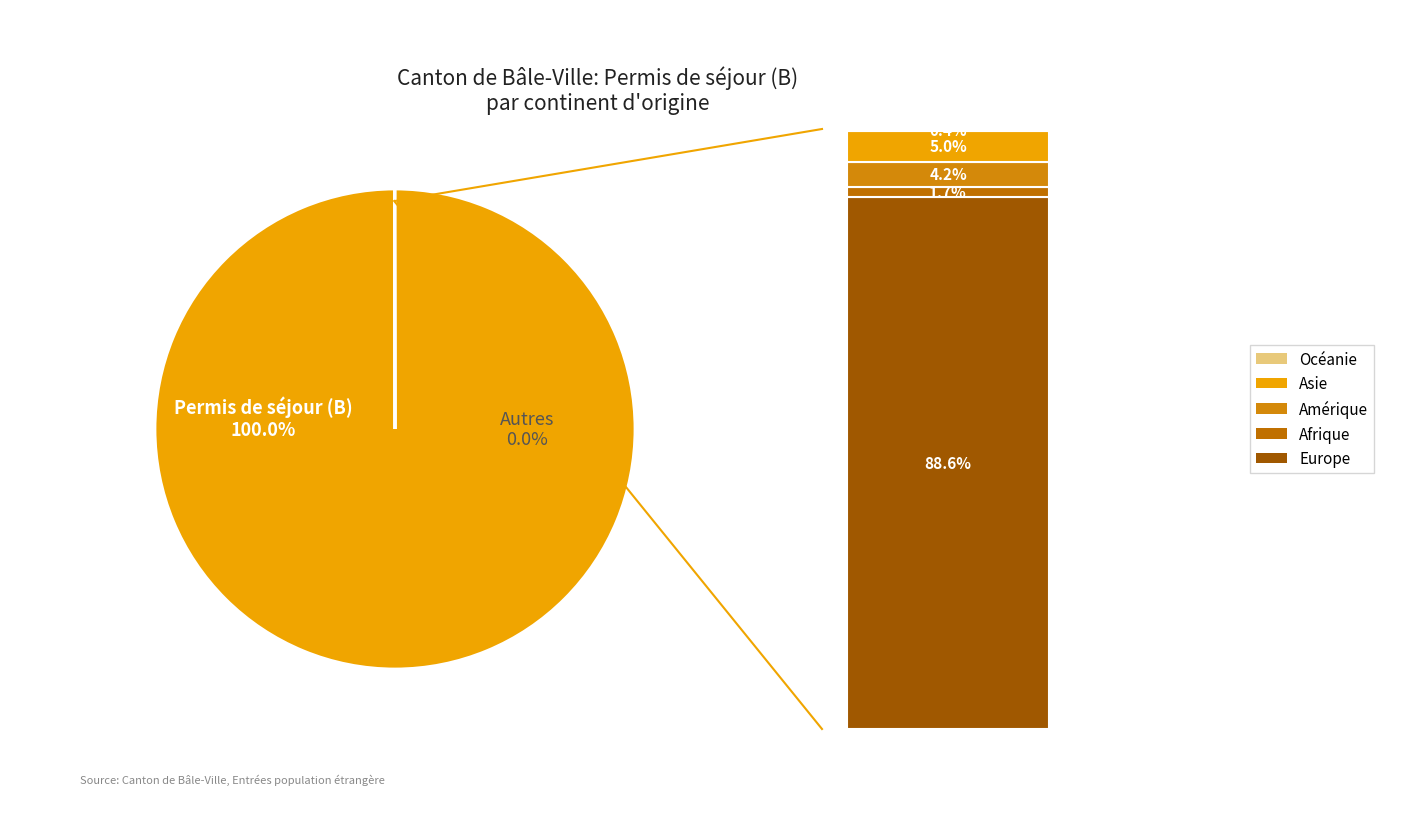

To the nearest percent, what portion does Asie represent?

5%